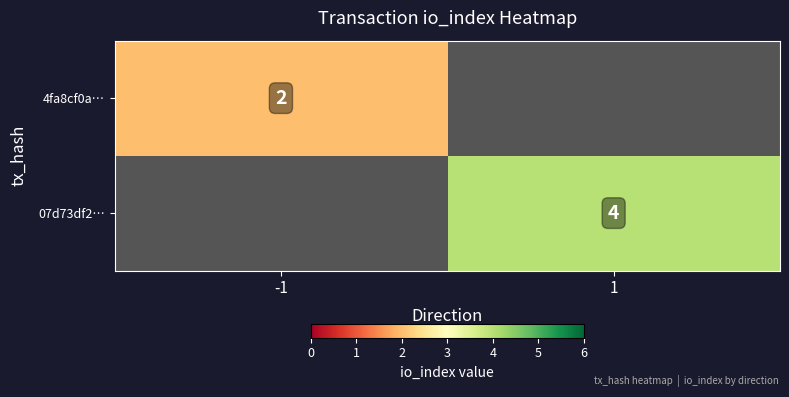

Is it true that 4fa8cf0a… equals 2 at -1?

True